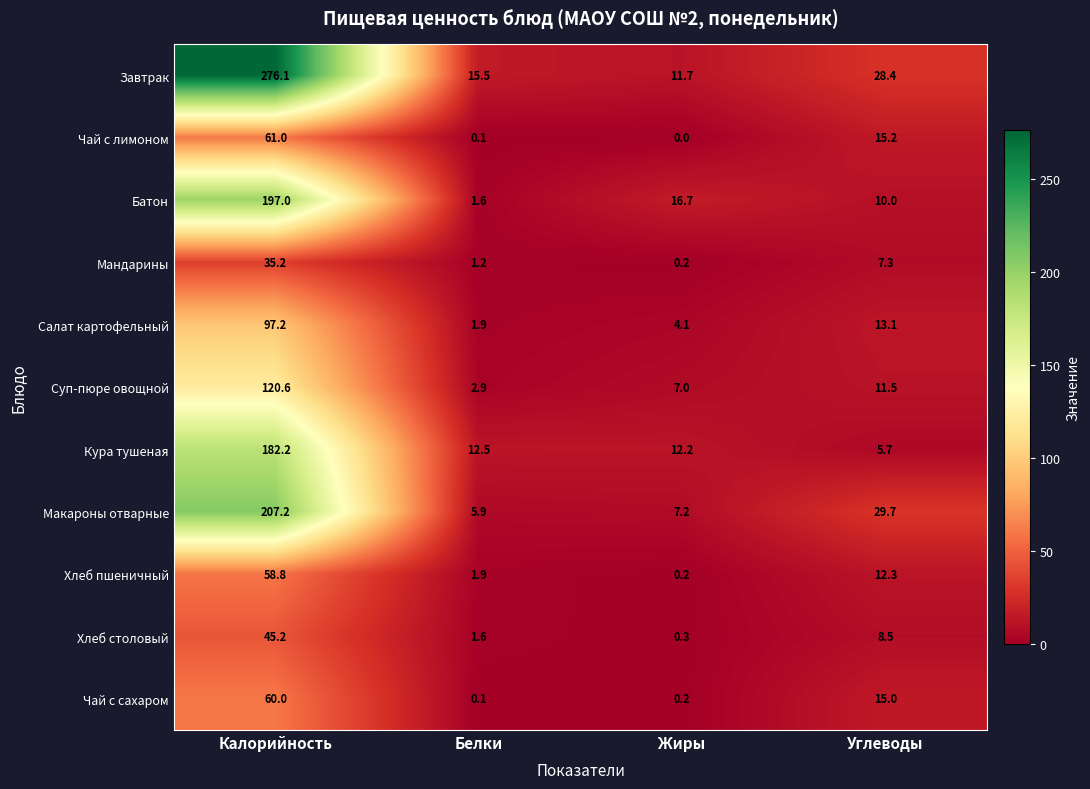

Which label corresponds to the largest value in the chart?

Калорийность